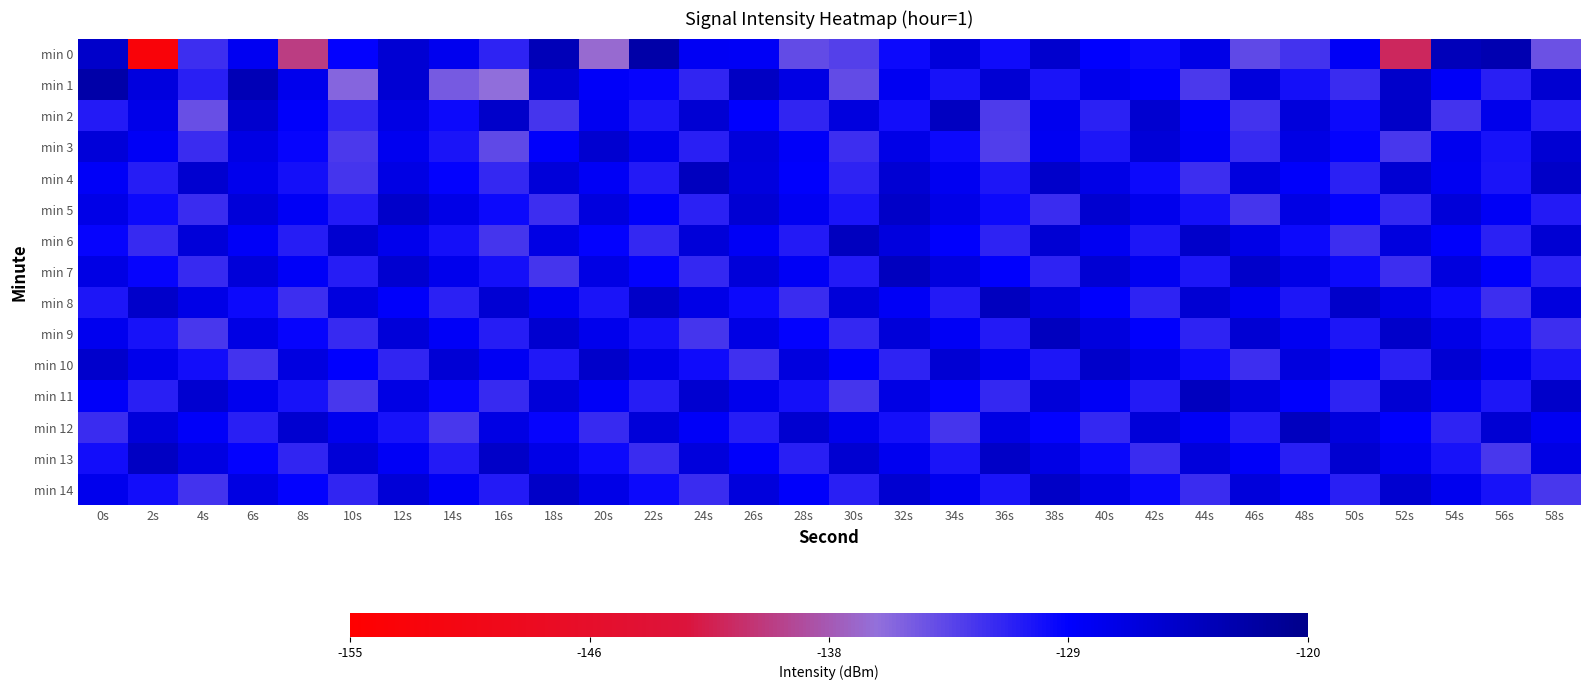

What is the spread (max minus min) of values at 8s?

14.3